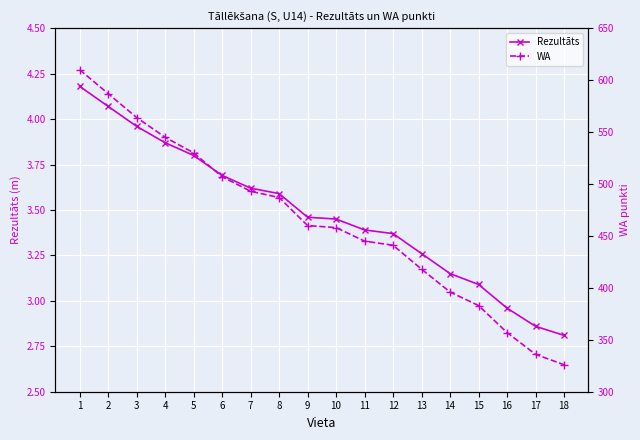

Reading left to right, transcribe all the data shown in this chart.

Rezultāts: 1=4.2	2=4.1	3=4.0	4=3.9	5=3.8	6=3.7	7=3.6	8=3.6	9=3.5	10=3.5	11=3.4	12=3.4	13=3.3	14=3.1	15=3.1	16=3.0	17=2.9	18=2.8
WA: 1=610.0	2=587.0	3=564.0	4=545.0	5=530.0	6=507.0	7=493.0	8=487.0	9=460.0	10=458.0	11=445.0	12=441.0	13=418.0	14=396.0	15=383.0	16=357.0	17=336.0	18=326.0